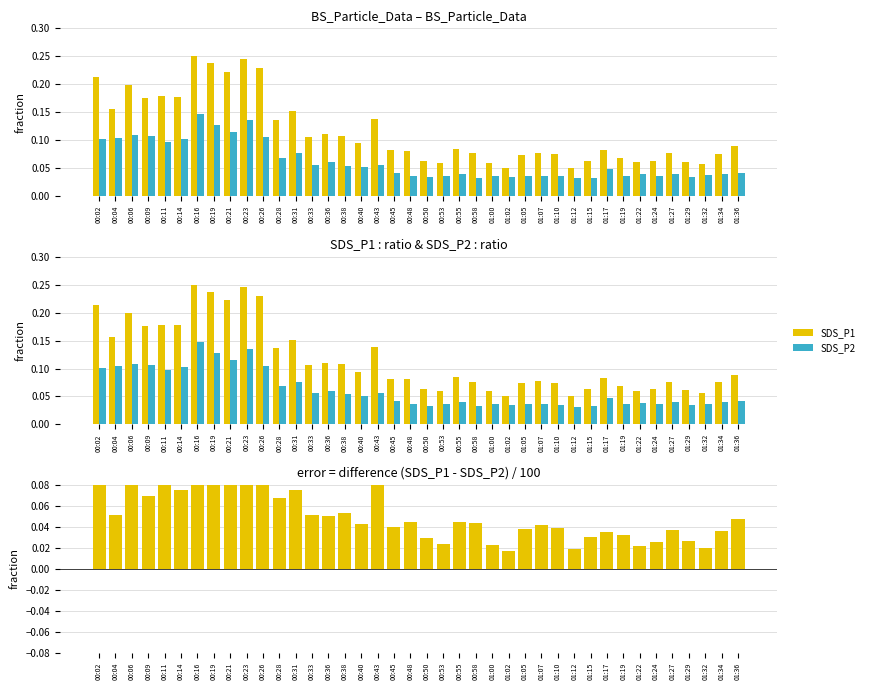

Is it true that SDS_P1 equals 0.0 at 00:53?

True